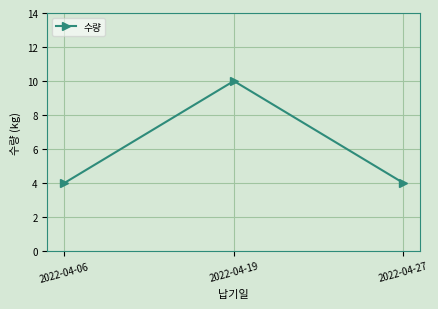

Which has a higher value, 2022-04-19 or 2022-04-27?

2022-04-19